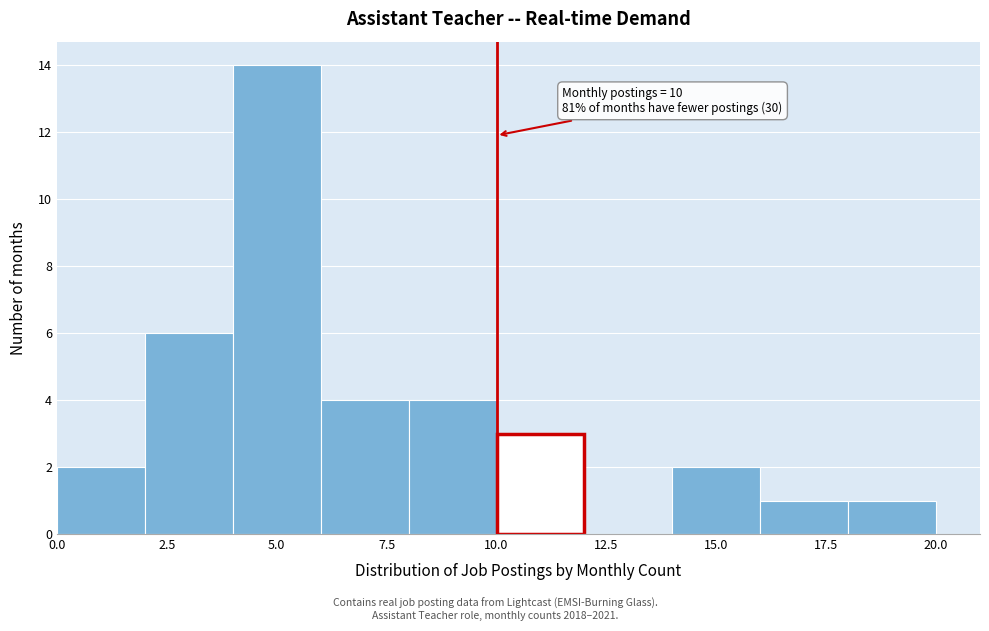

Over which range of the x-axis is the bar tallest?

4 to 6